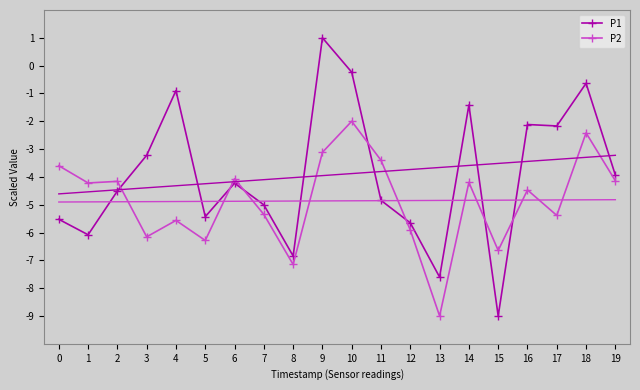

How many series are shown in this chart?

2